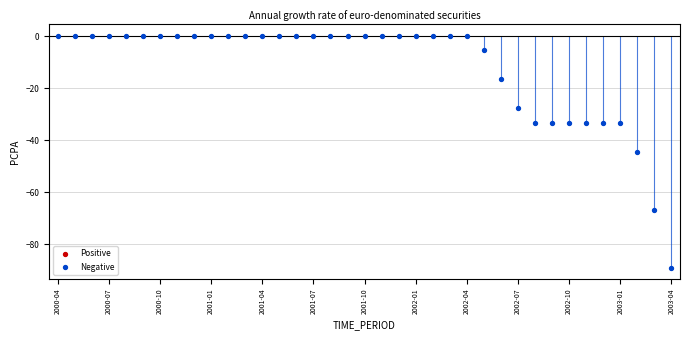

What is the change in value from 2002-04 to 34?

-44.4